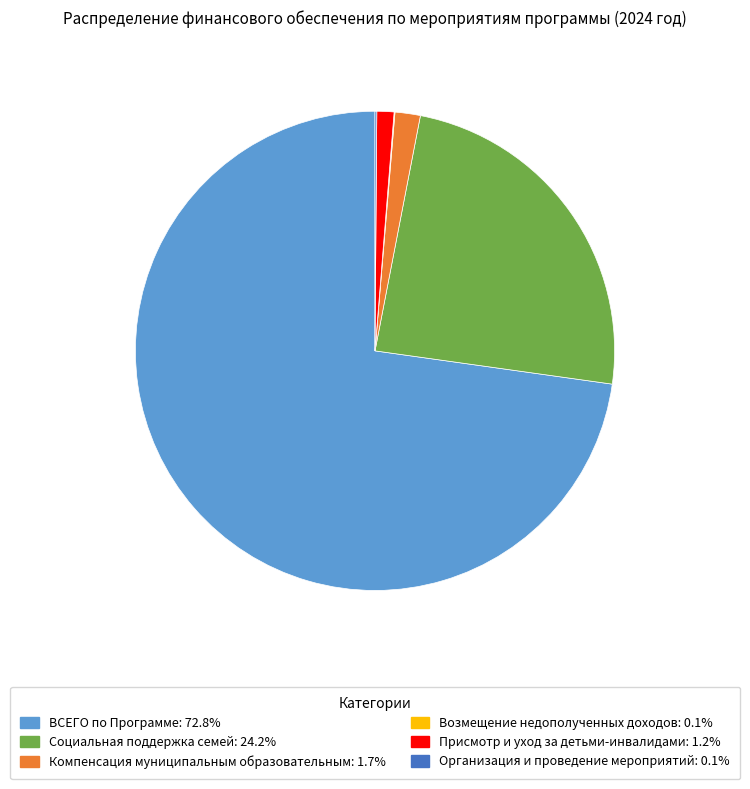

Which has a higher value, ВСЕГО по Программе or Компенсация муниципальным образовательным?

ВСЕГО по Программе